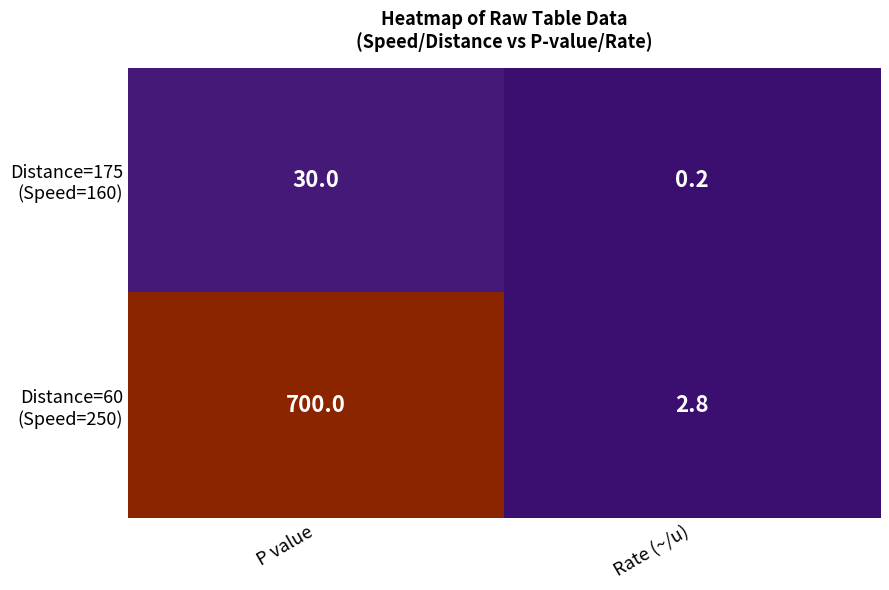

Which label corresponds to the largest value in the chart?

P value